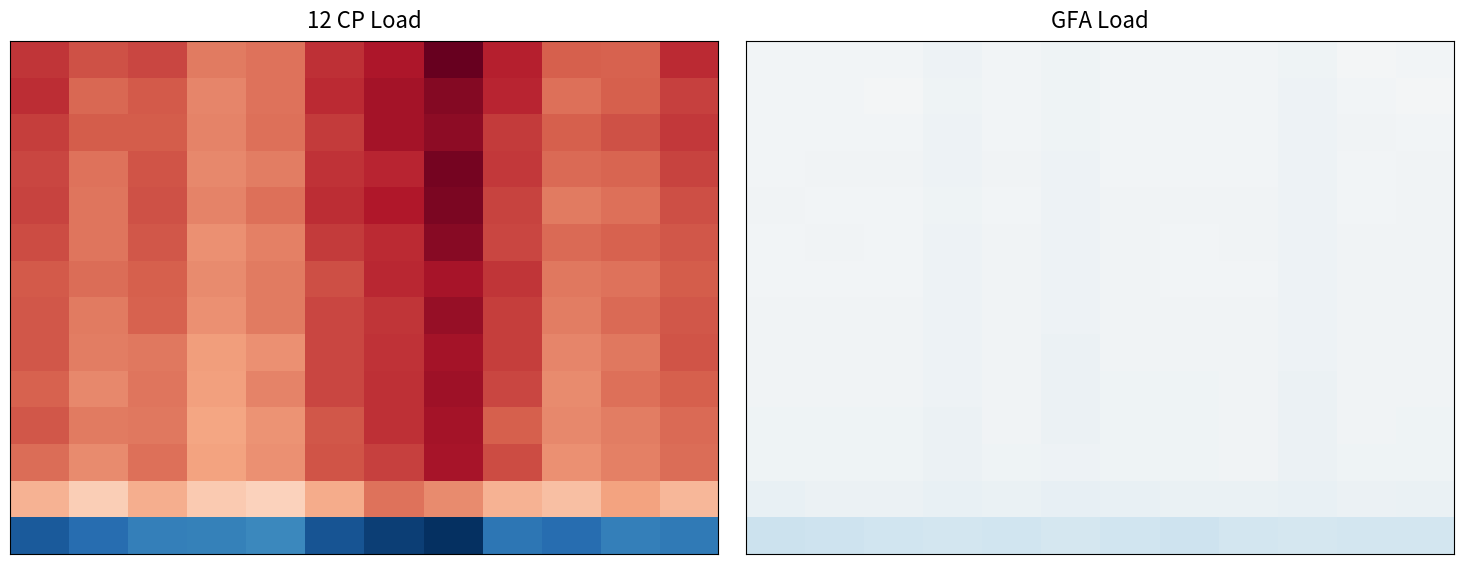

What is the minimum value shown in the chart?

-4682.3